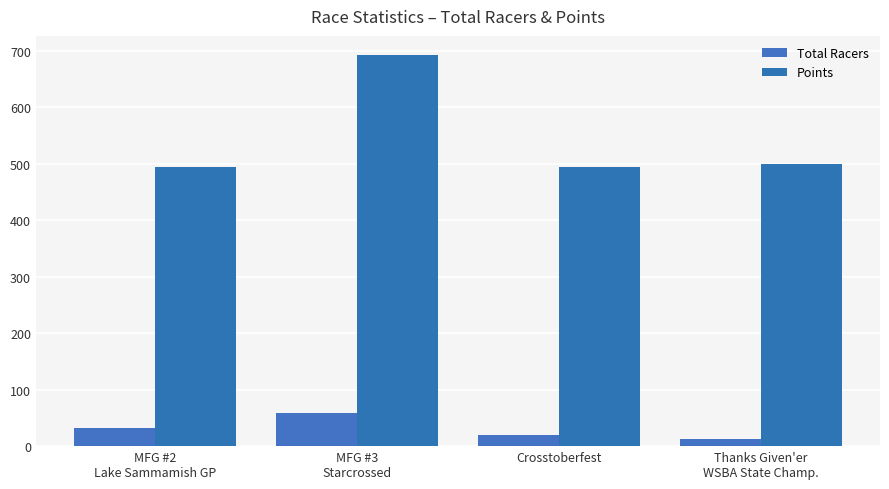

What is the average value of the Total Racers series?

31.2